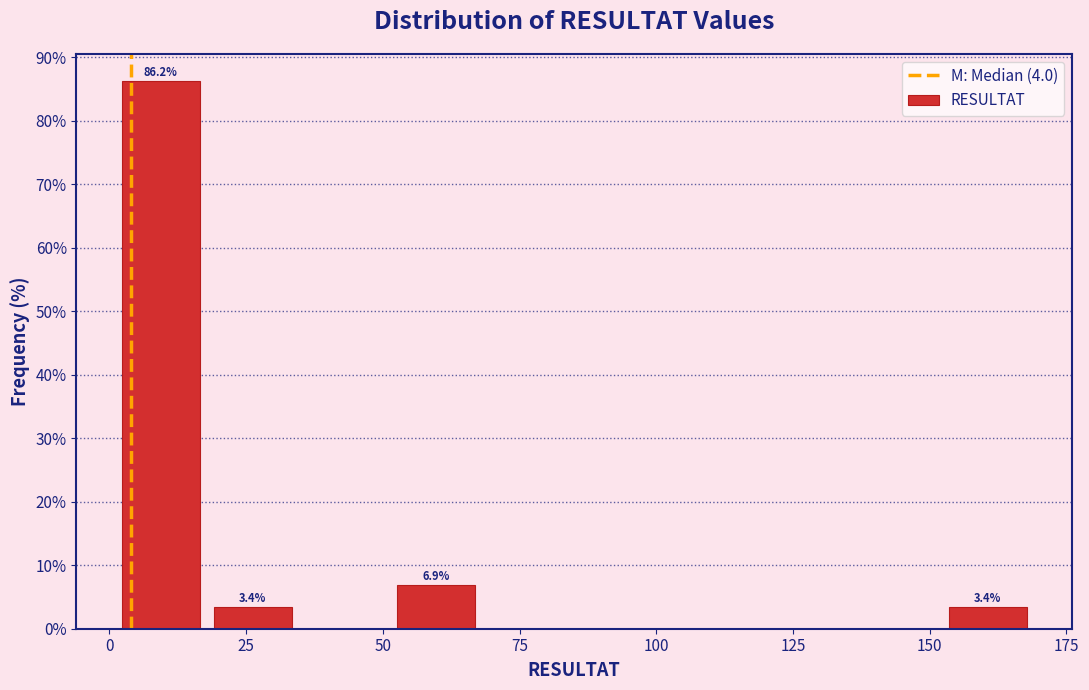

Read against the x-axis, roughly where is the centre of the tallest bar?

10